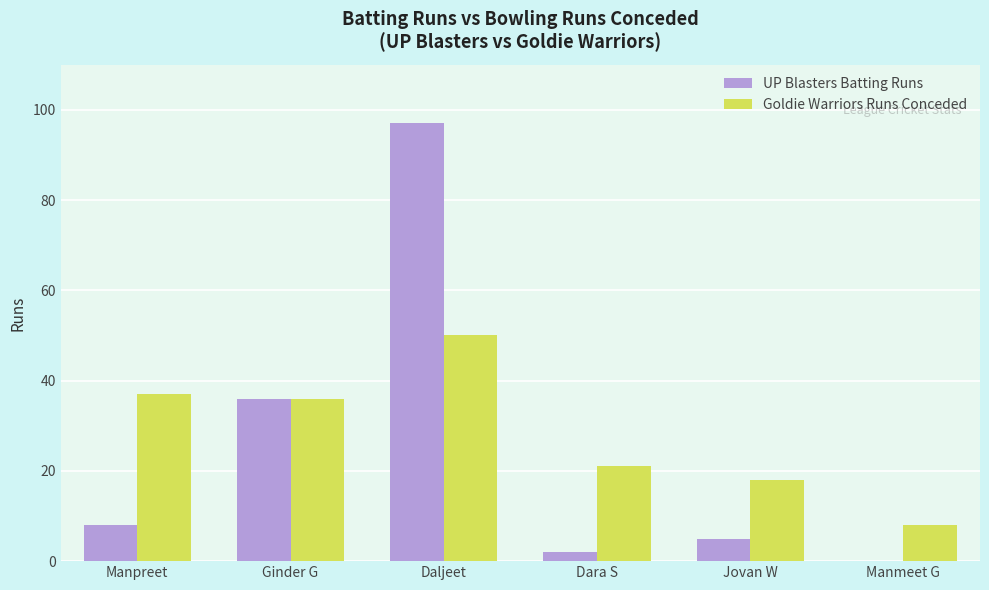

Reading left to right, transcribe all the data shown in this chart.

UP Blasters Batting Runs: 8	36	97	2	5	0
Goldie Warriors Runs Conceded: 37	36	50	21	18	8